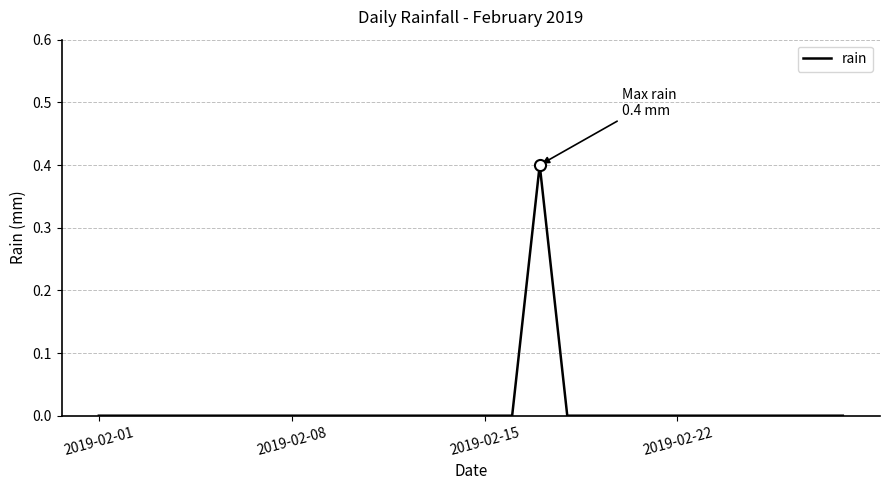

What is the maximum value shown in the chart?

0.4